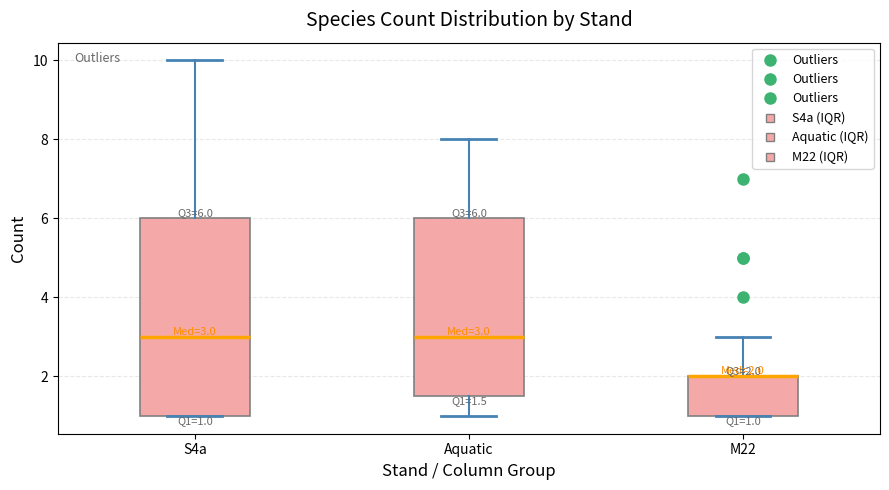

Comparing the boxes themselves (not the whiskers), which one is the tallest?

S4a